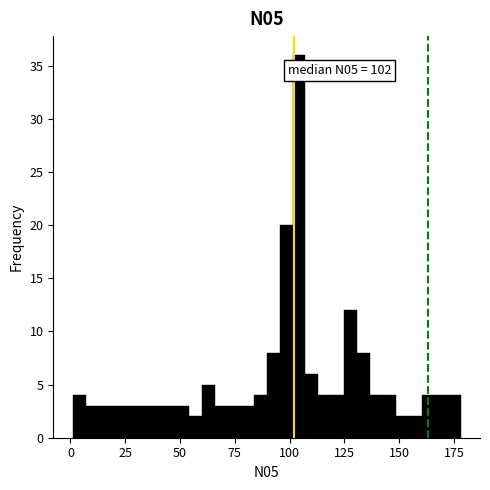

Around what value on the x-axis is the tallest bar? Give the approximate position of its centre, as read against the axis.

105